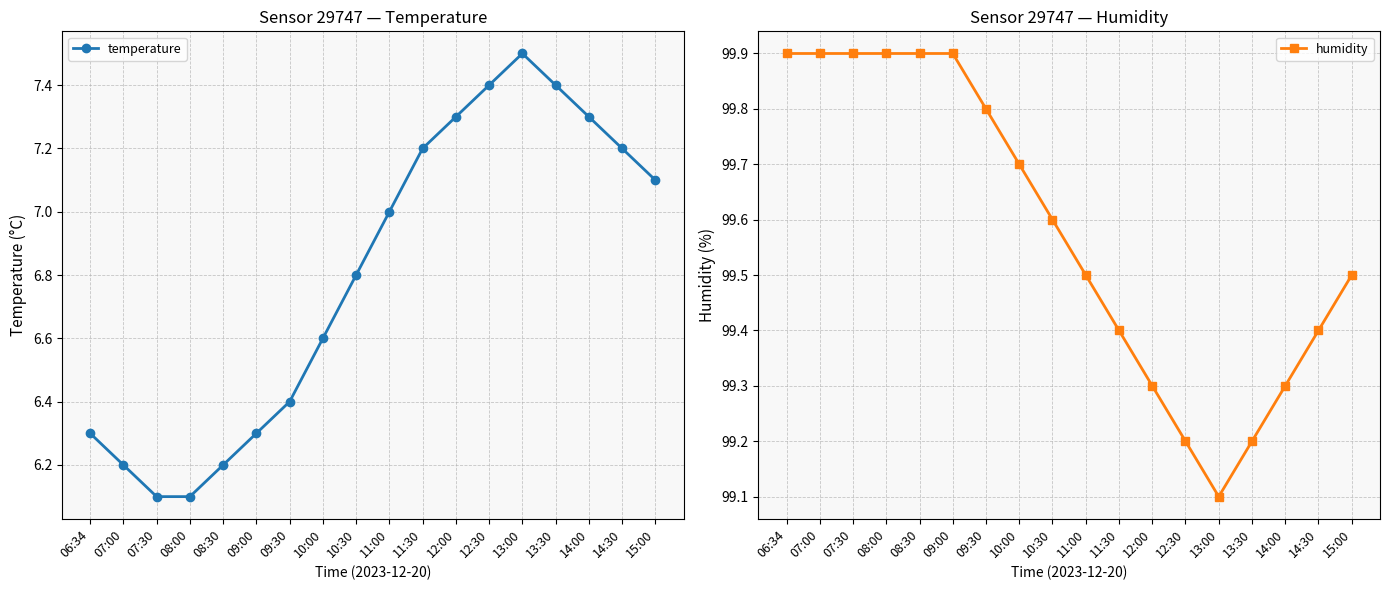

At 07:00, list the series in order from largest to smallest.

humidity, temperature